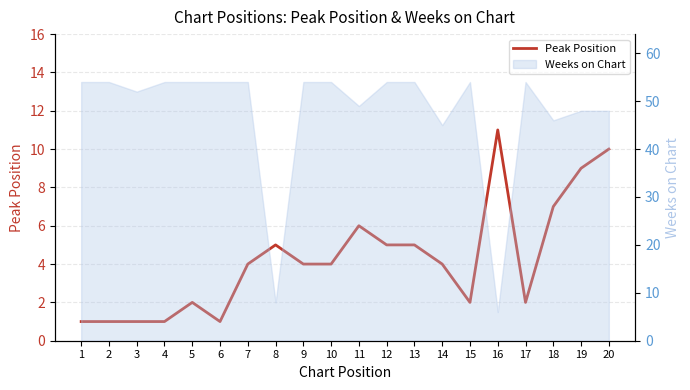

At which category does the chart reach its peak across all series?

16